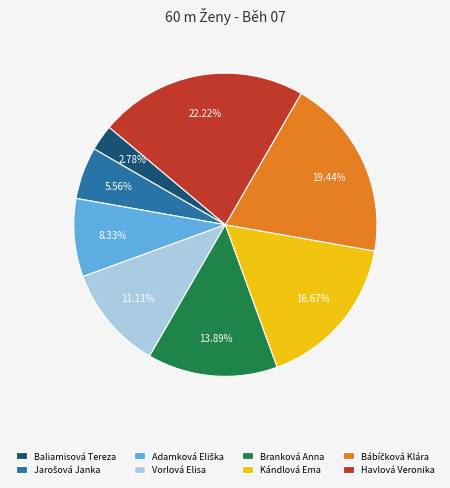

Is there a majority slice in this chart?

No